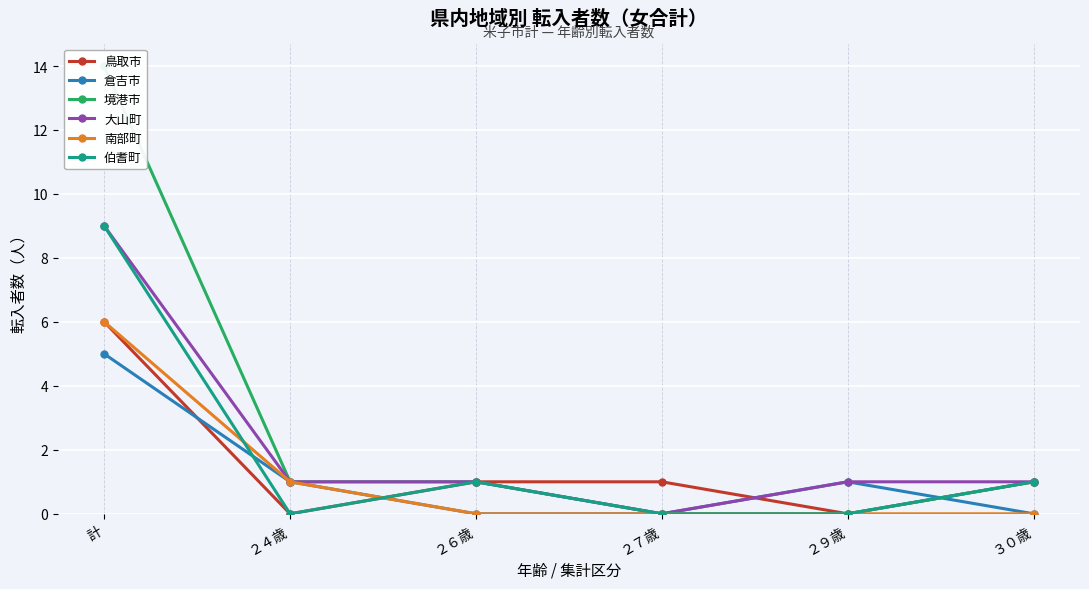

True or false: 大山町 and 伯耆町 intersect in this chart.

False